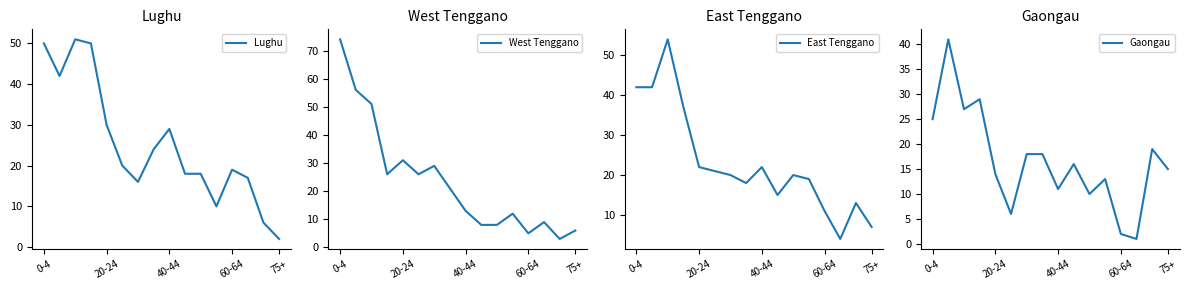

The value of West Tenggano at 40-44 is 23. True or false?

False